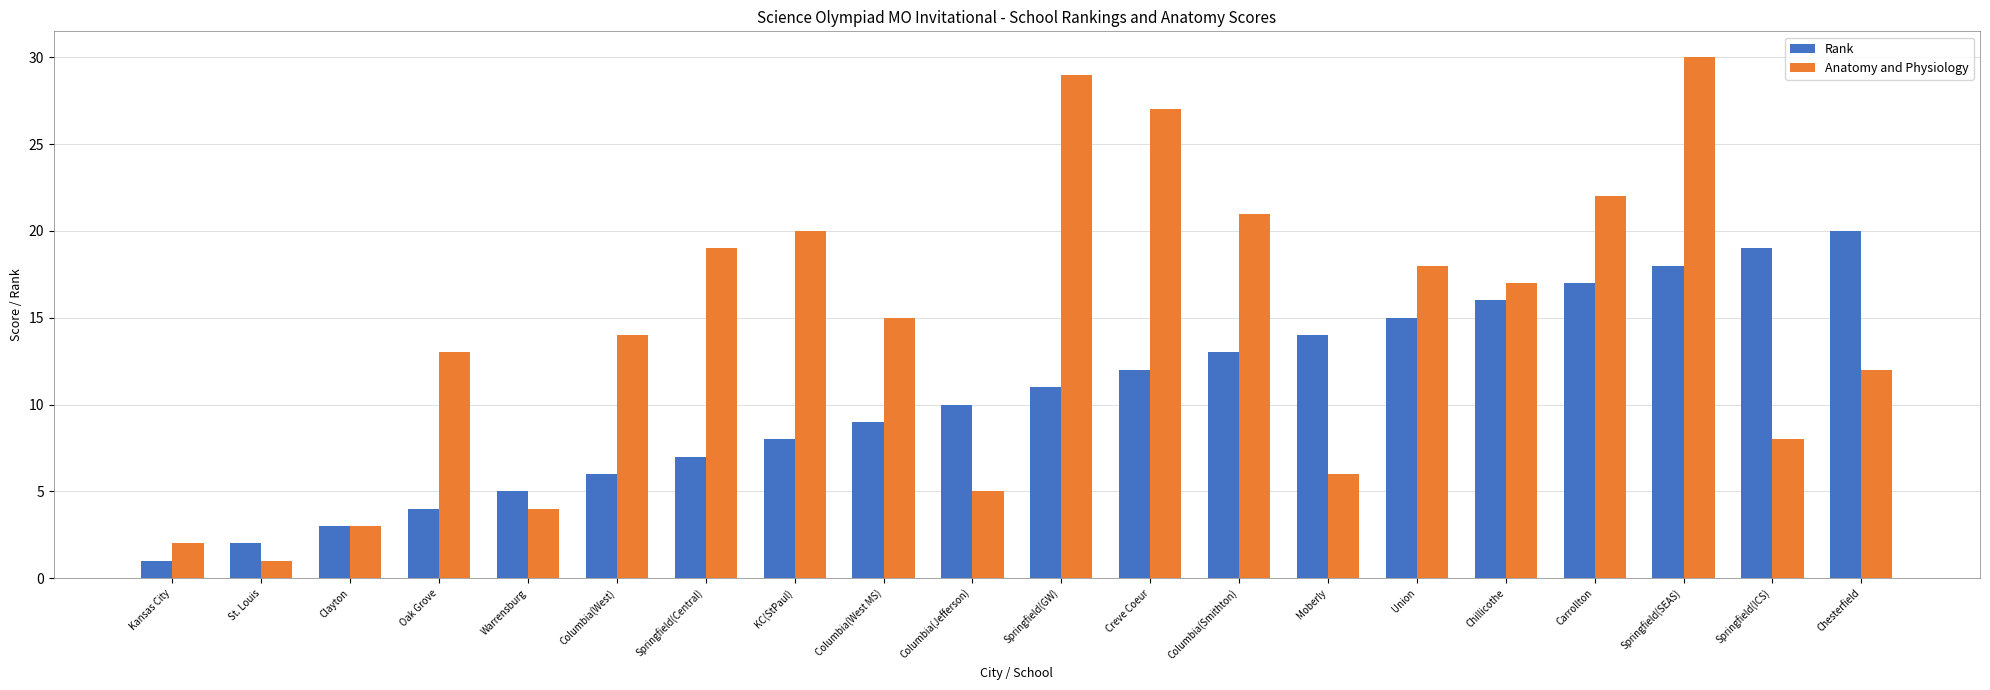

How many bars are there in total?

40